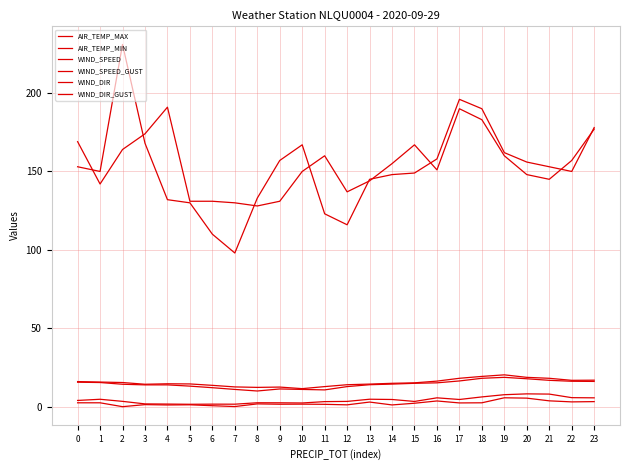

Does the chart have visible grid lines?

Yes